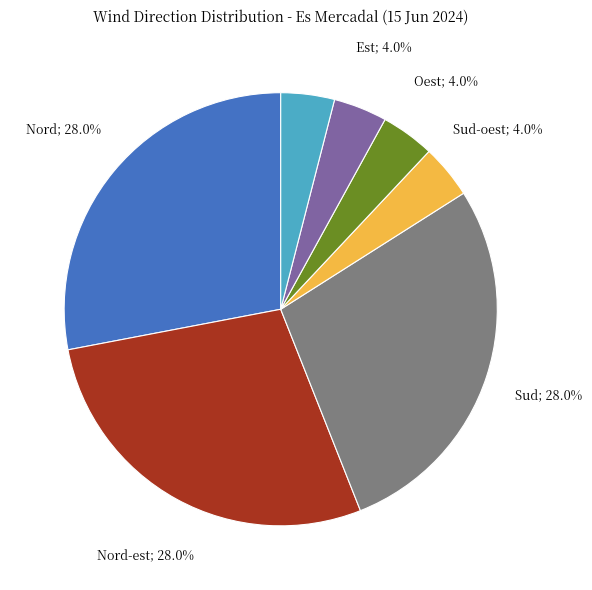

Does any single category account for the majority?

No